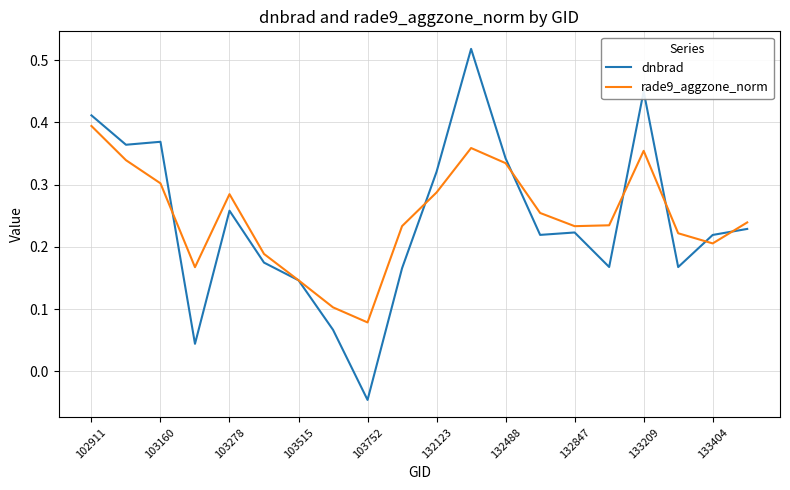

Which series has the widest spread of values?

dnbrad